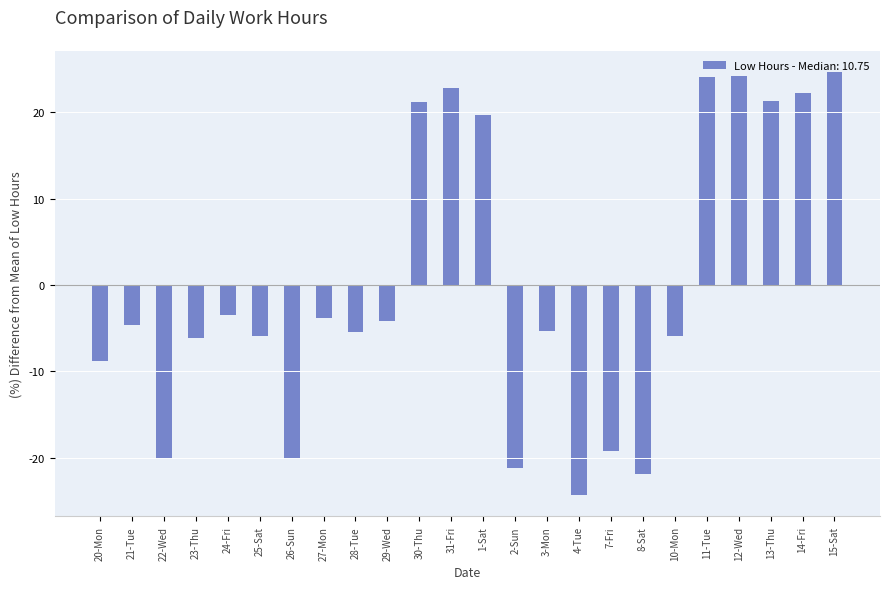

How many values are below zero?

16